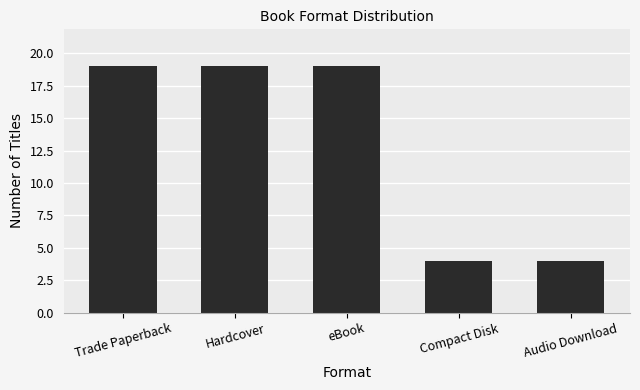

What is the value of the 2nd bar from the left?

19